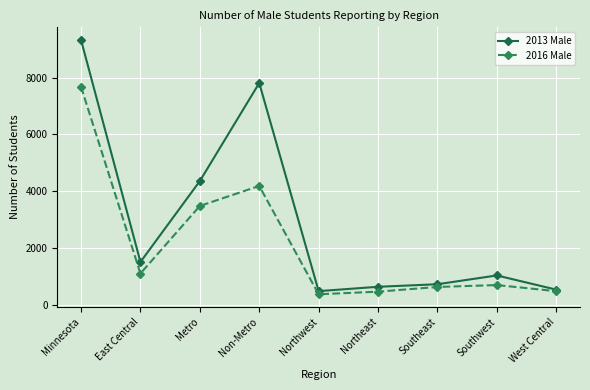

Which series has the largest range (max minus min)?

2013 Male